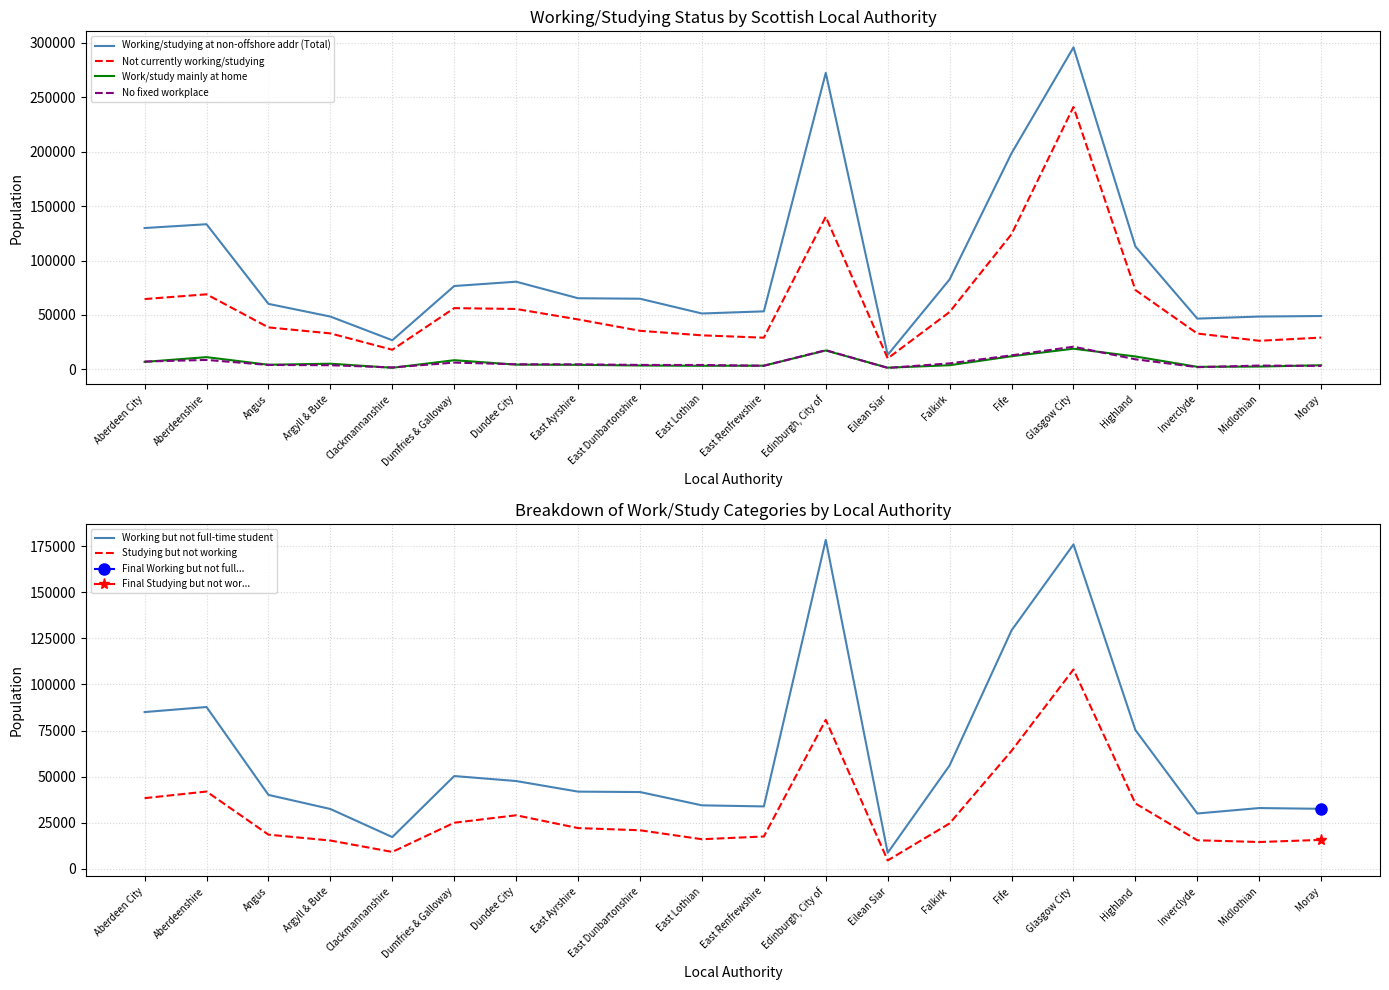

True or false: Working/studying at non-offshore addr (Total) and Studying but not working intersect in this chart.

False